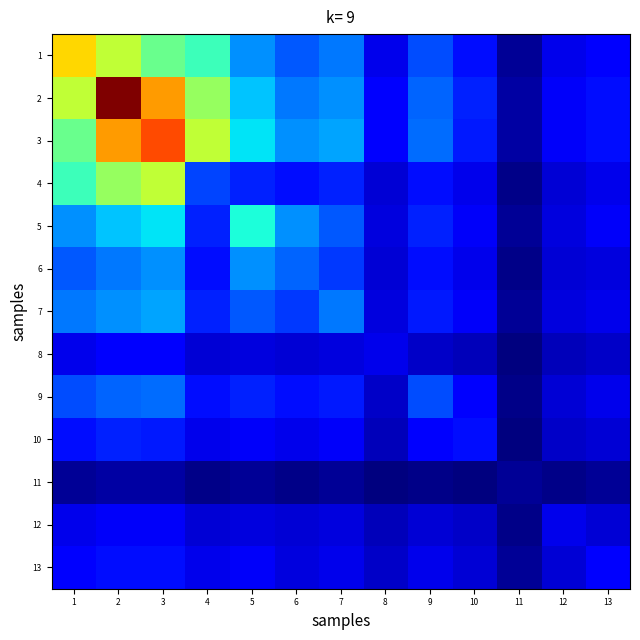

At which category does the chart reach its minimum across all series?

11